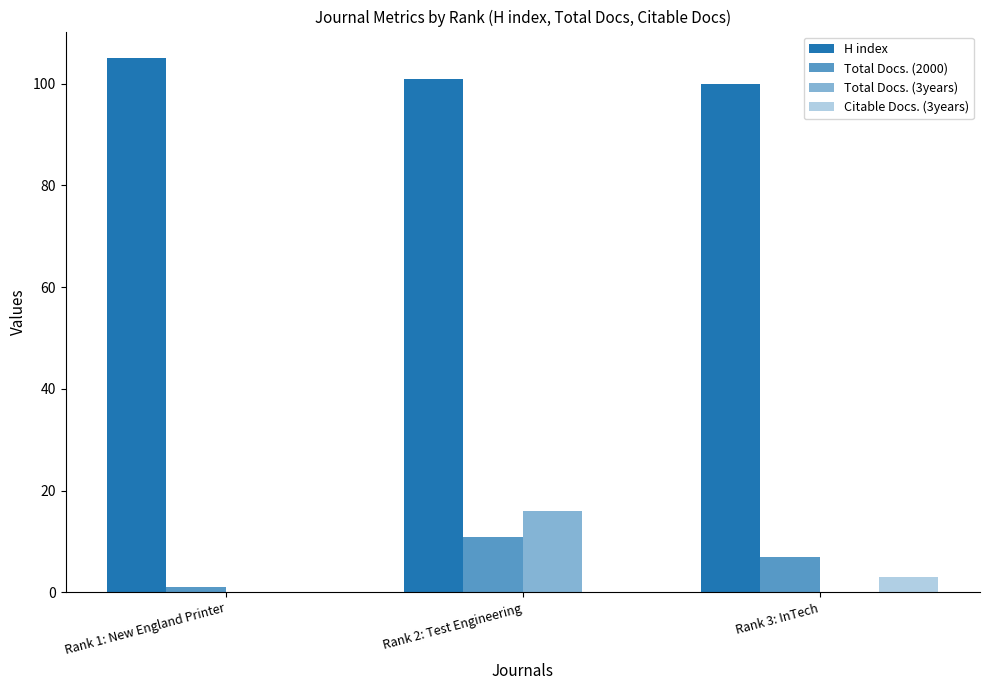

At which label does Total Docs. (3years) reach its minimum?

Rank 1: New England Printer